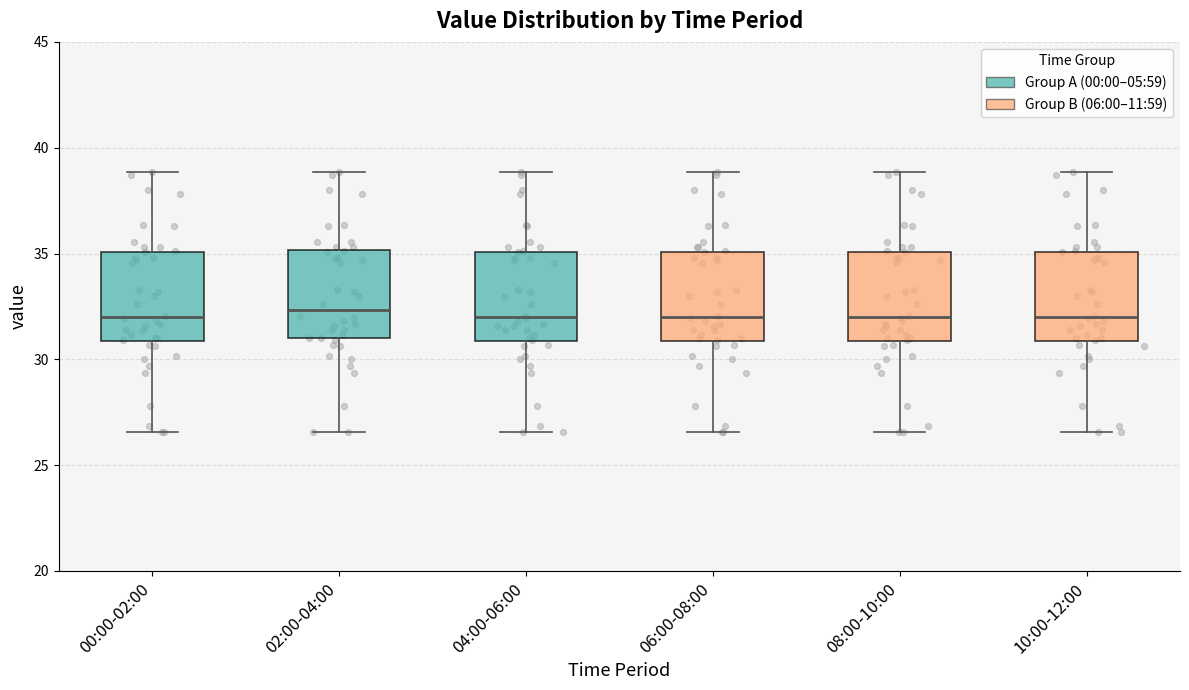

Reading left to right, read every box against the y-axis: the position of its median line, the range the box covers, and the ends of its whiskers. The values are not printed on the chart, so give them approximately, as read against the axis.

00:00-02:00: median 32.0, box 31.0 to 35.0, whiskers 26.5 to 39.0
02:00-04:00: median 32.5, box 31.0 to 35.0, whiskers 26.5 to 39.0
04:00-06:00: median 32.0, box 31.0 to 35.0, whiskers 26.5 to 39.0
06:00-08:00: median 32.0, box 31.0 to 35.0, whiskers 26.5 to 39.0
08:00-10:00: median 32.0, box 31.0 to 35.0, whiskers 26.5 to 39.0
10:00-12:00: median 32.0, box 31.0 to 35.0, whiskers 26.5 to 39.0